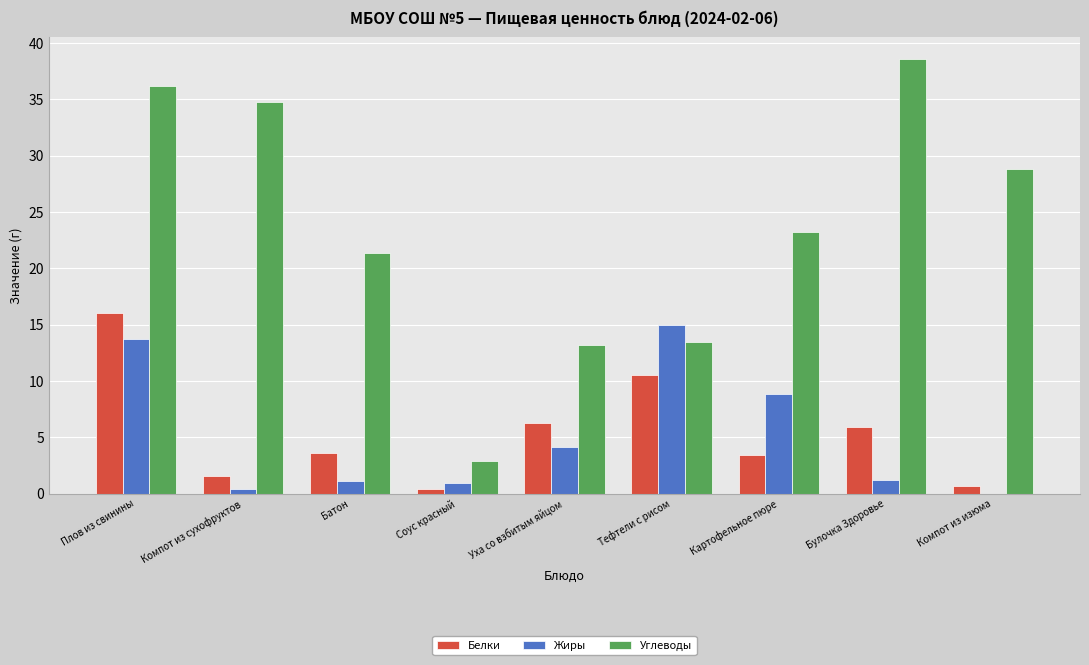

Which series changed the most between Соус красный and Картофельное пюре?

Углеводы